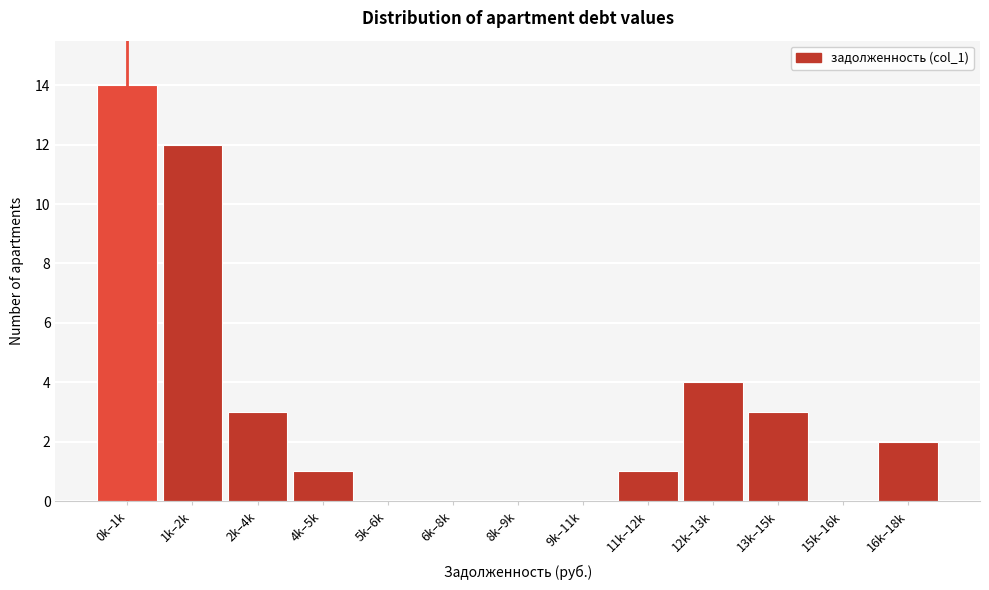

Reading right to left, transcribe all the data shown in this chart.

16k–18k=2	15k–16k=0	13k–15k=3	12k–13k=4	11k–12k=1	9k–11k=0	8k–9k=0	6k–8k=0	5k–6k=0	4k–5k=1	2k–4k=3	1k–2k=12	0k–1k=14